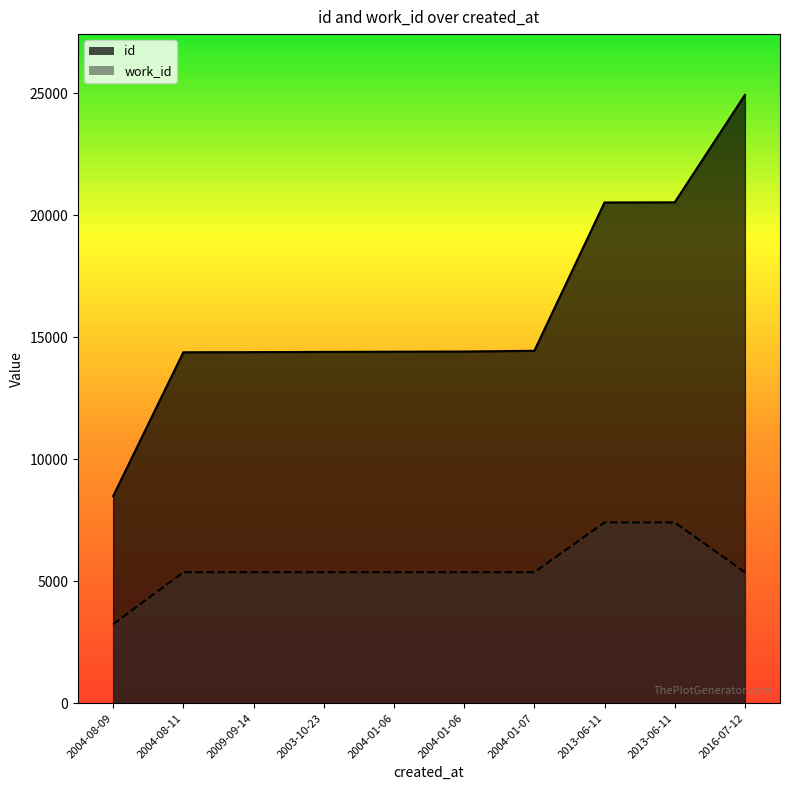

At how many categories does at least one series exceed 24768?

1